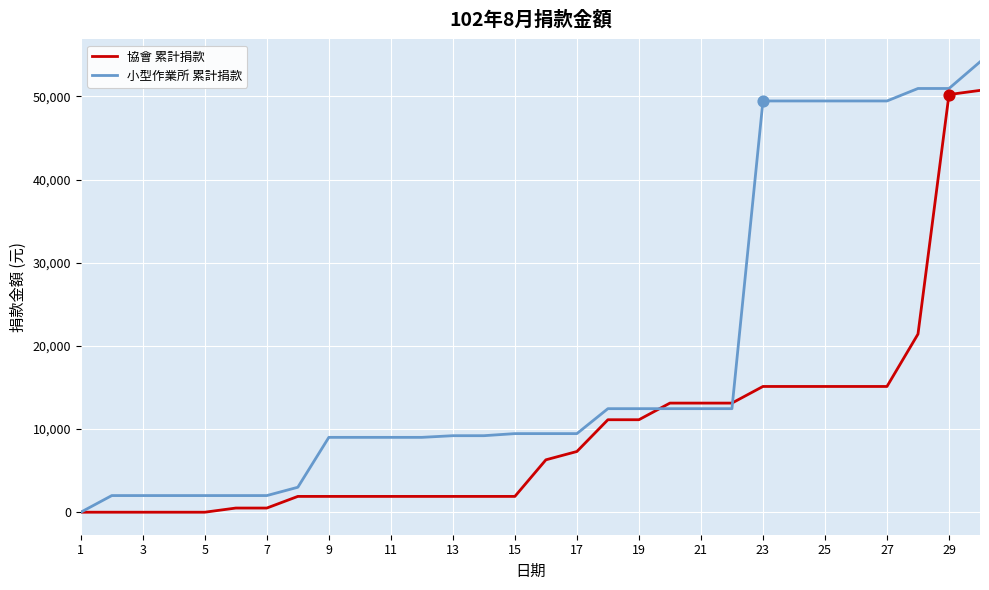

Which series has the largest total across all categories?

小型作業所 累計捐款